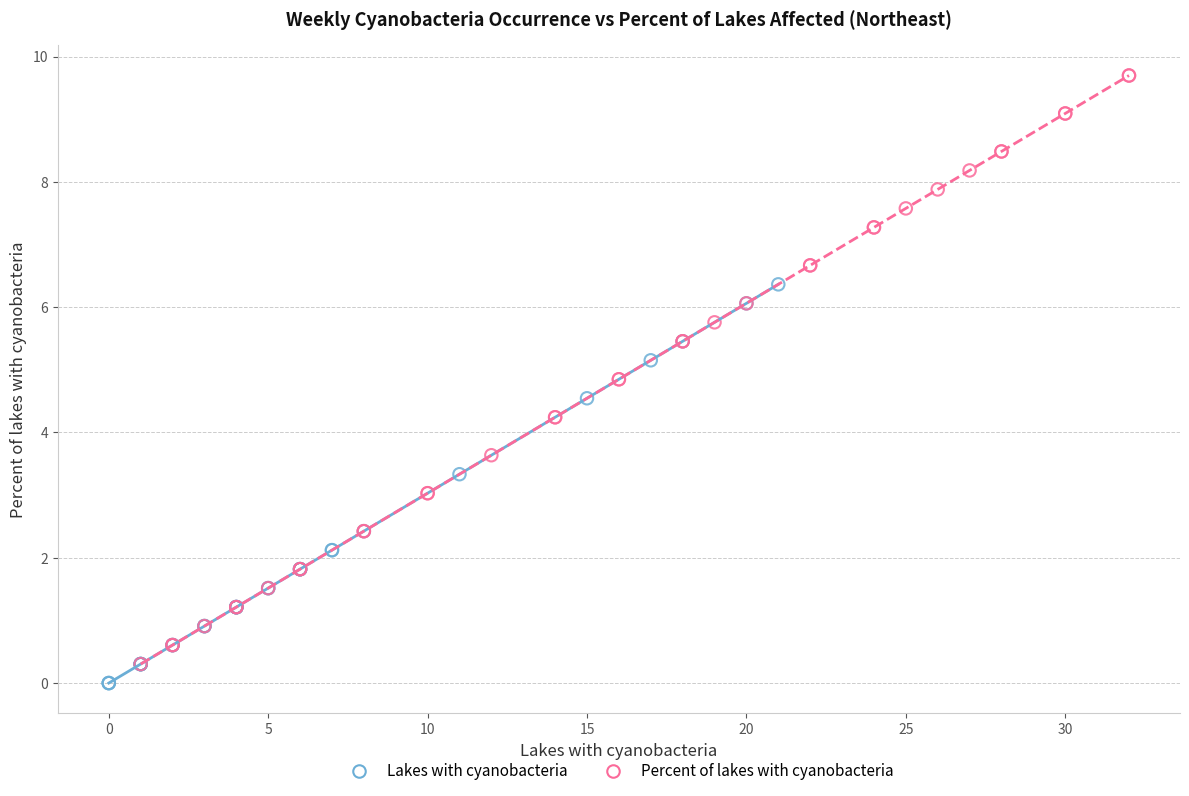

Which series reaches the maximum Y coordinate?

Percent of lakes with cyanobacteria